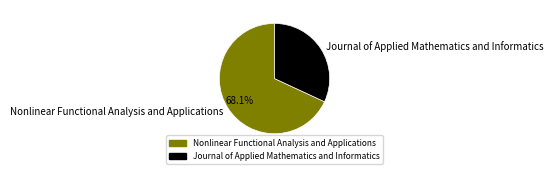

Is Nonlinear Functional Analysis and Applications the majority of the pie?

Yes